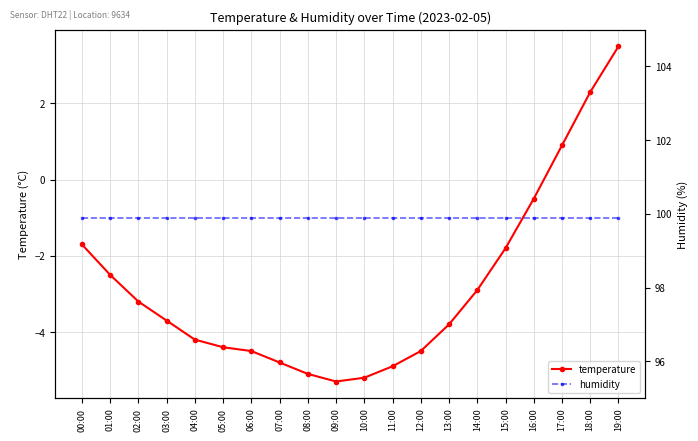

In temperature, how many points are lower than both neighbors (excluding endpoints)?

1